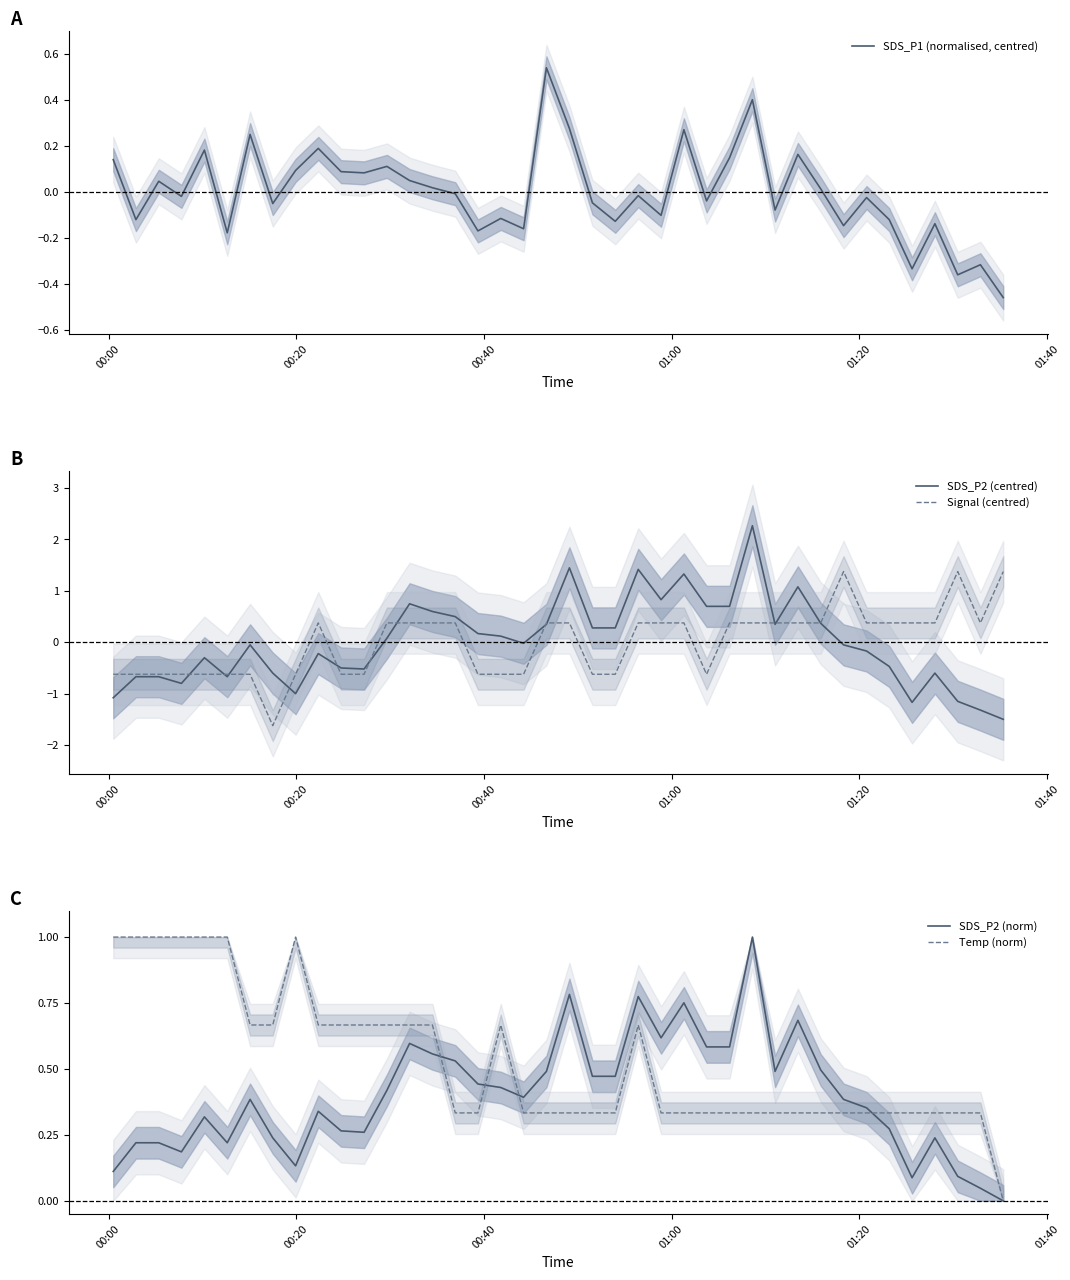

In Signal (centred), how many points are lower than both neighbors (excluding endpoints)?

3